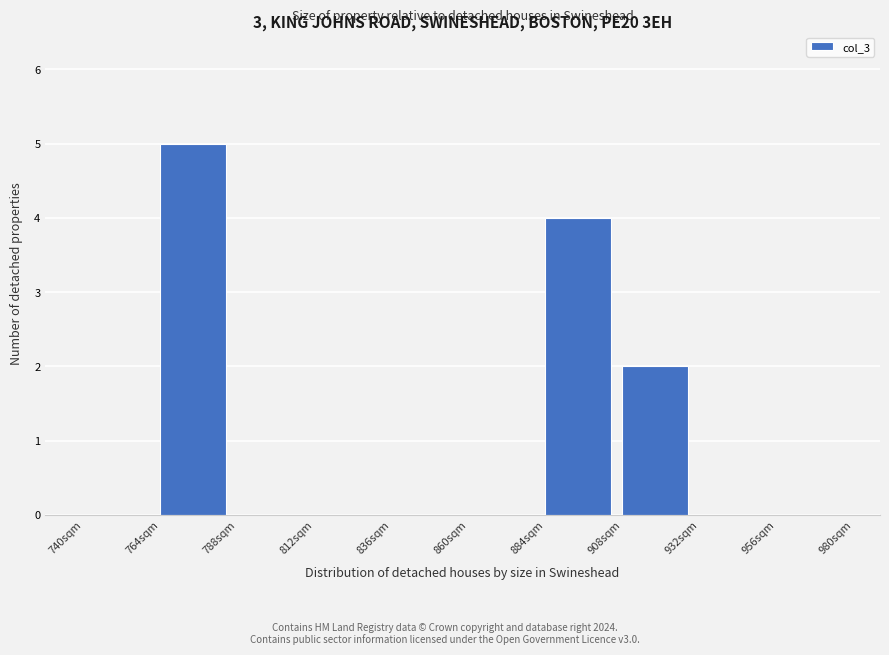

How tall is the bar that spans 884 to 908 on the x-axis? Neither the bar edges nor the heights are printed on the chart, so give them approximately, as read against the axes.

4